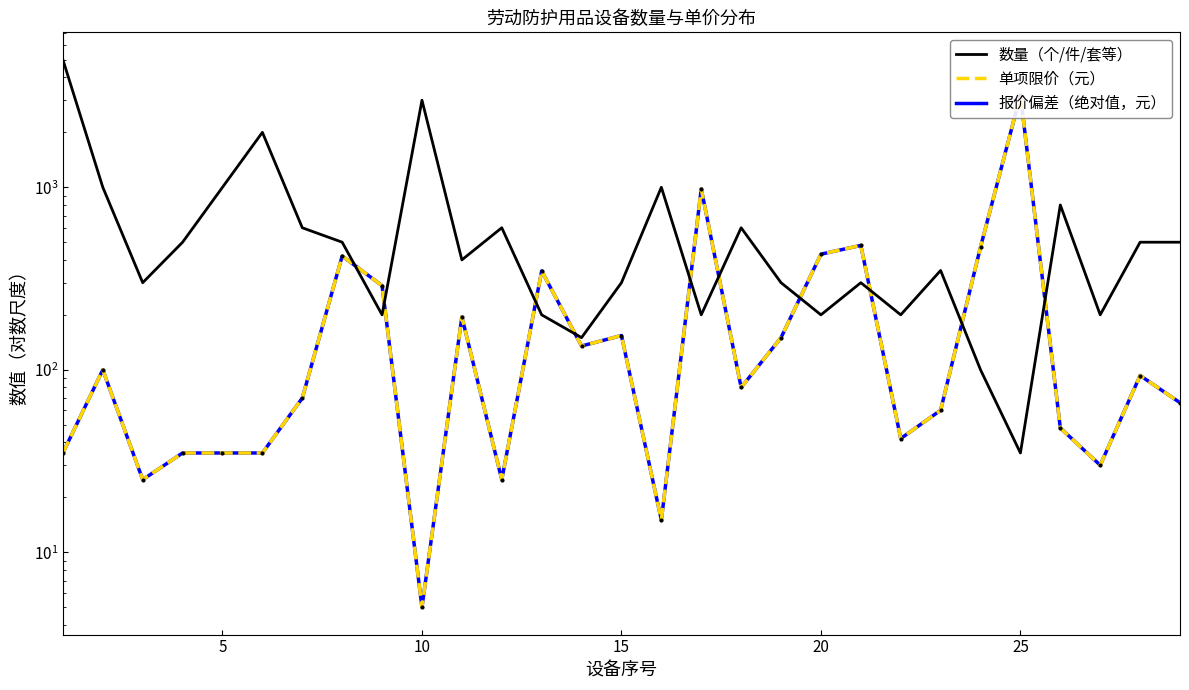

List the series in order of their peak value, lowest first.

单项限价（元）, 报价偏差（绝对值，元）, 数量（个/件/套等）